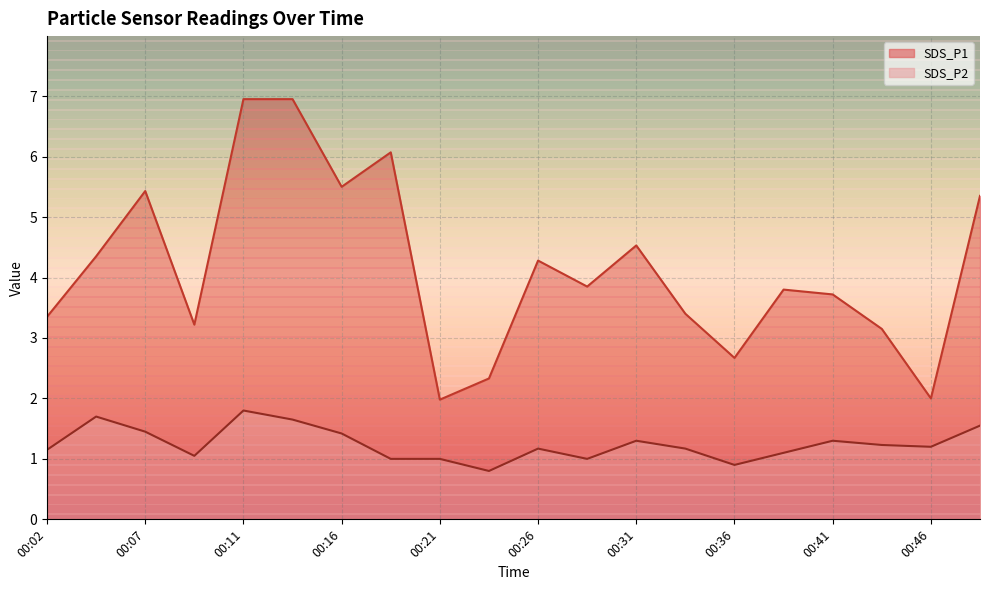

True or false: SDS_P2 and SDS_P1 intersect in this chart.

False